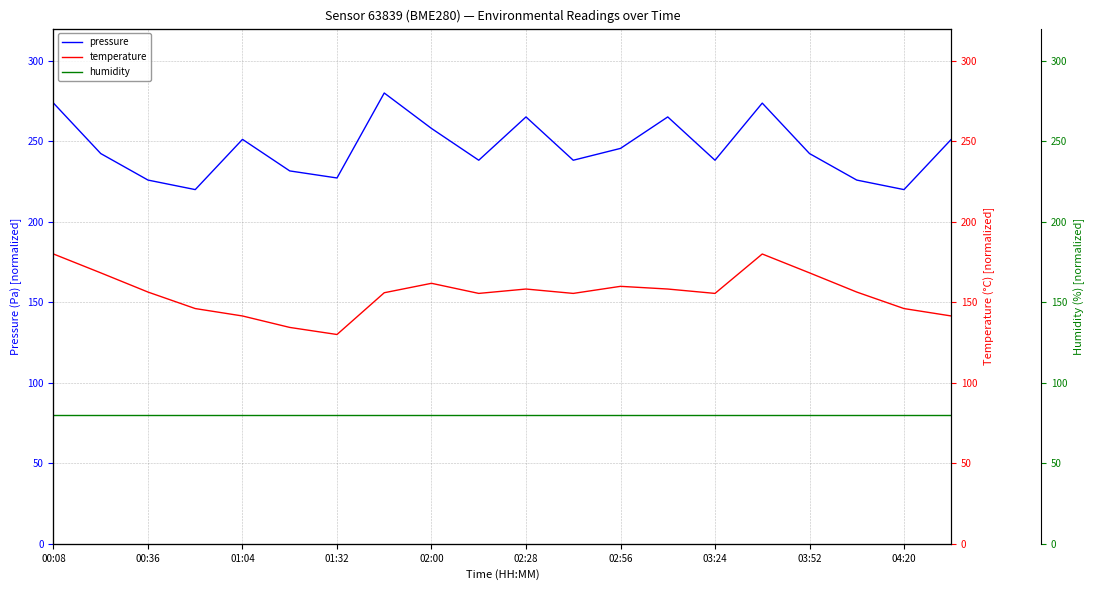

Rank the series by their average value, from highest to lowest.

pressure, temperature, humidity